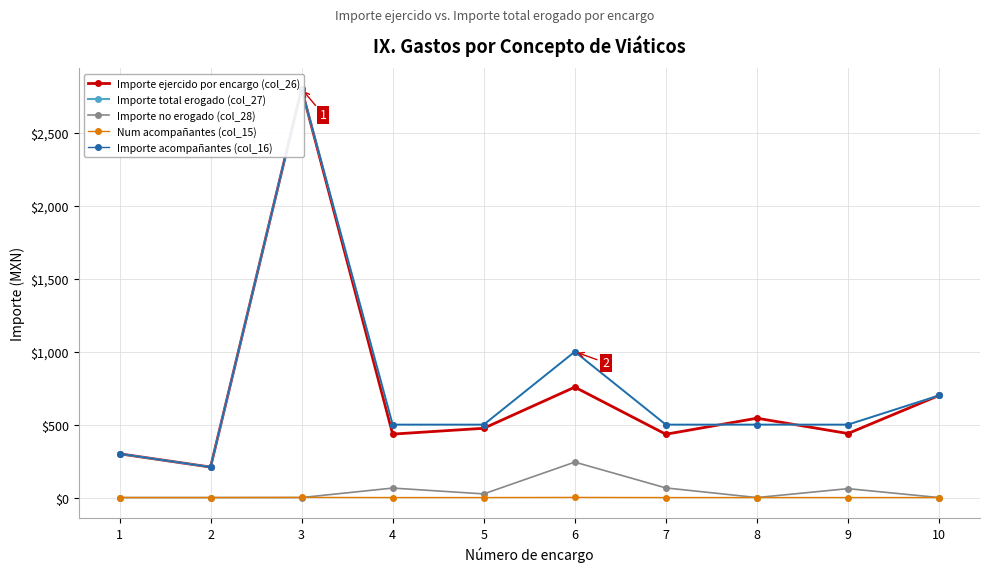

Which has a higher value, 2 or 4?

4